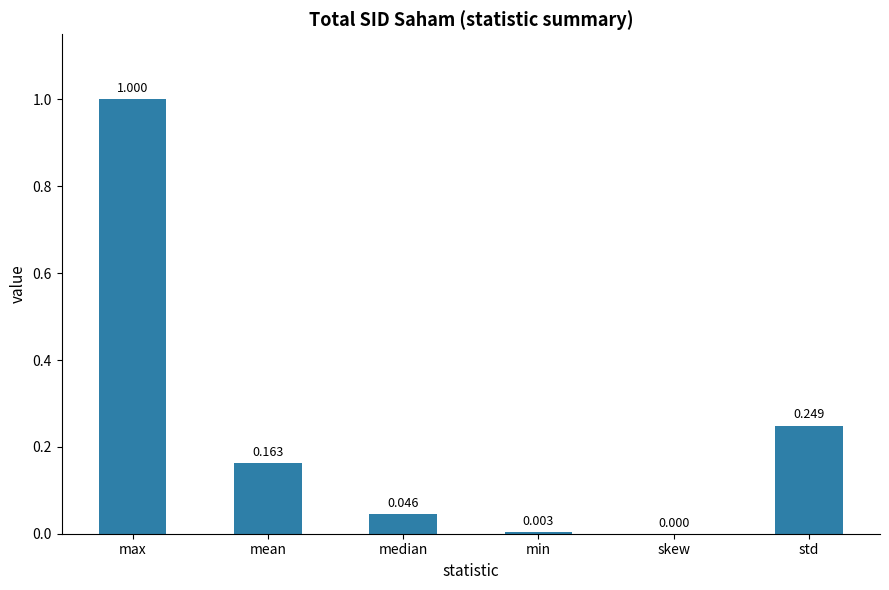

How many data points does each series have?

6